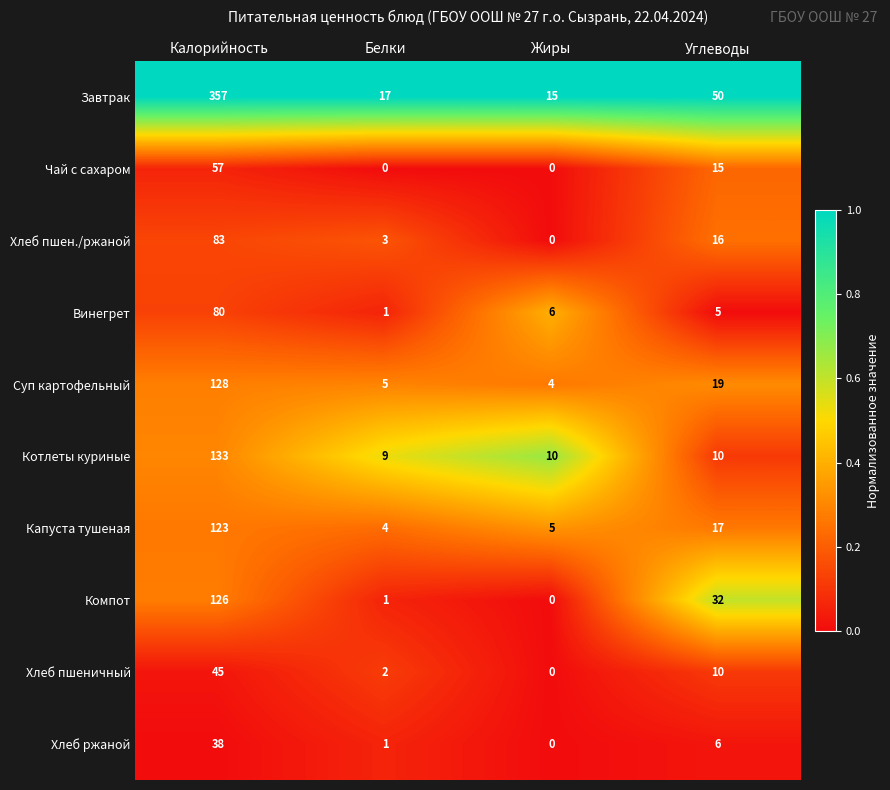

Between Жиры and Углеводы, which series saw the biggest shift?

Завтрак